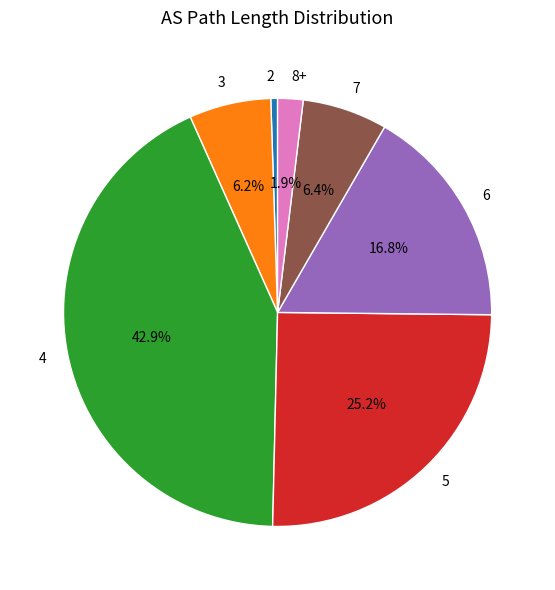

What is the smallest slice in the pie chart?

2